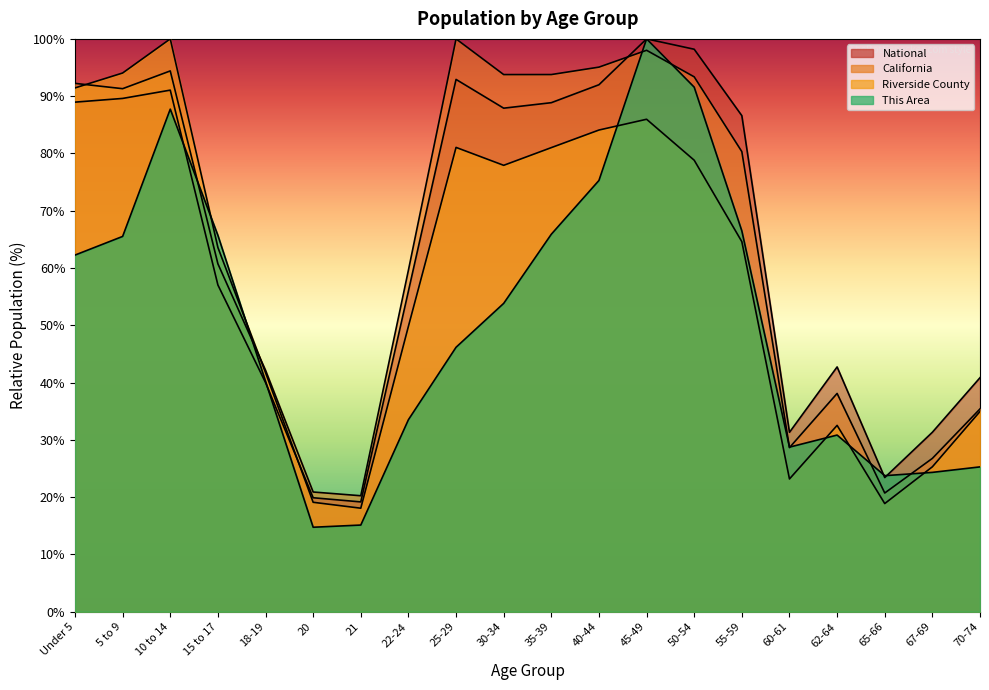

Where is This Area nearest to the value 57?

30-34